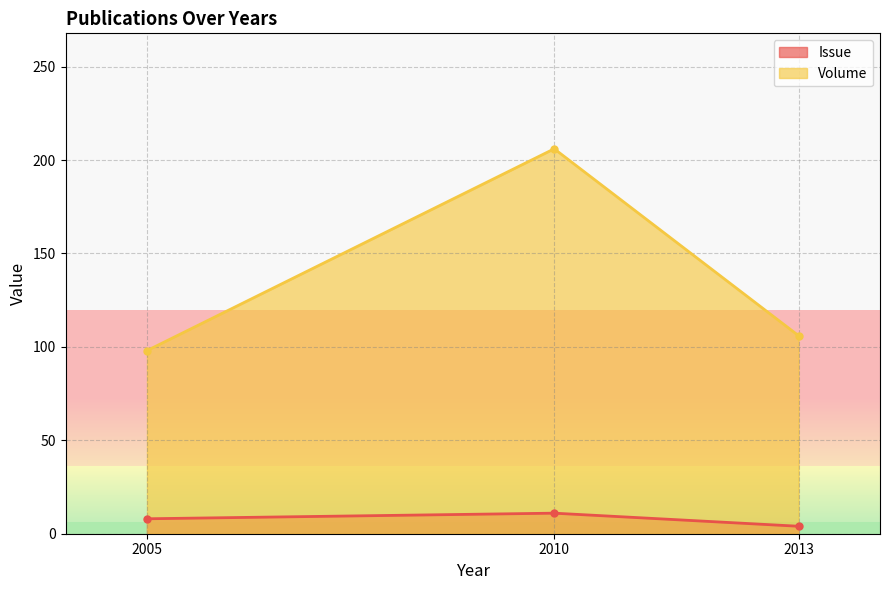

How many interior local peaks does the Issue series have?

1